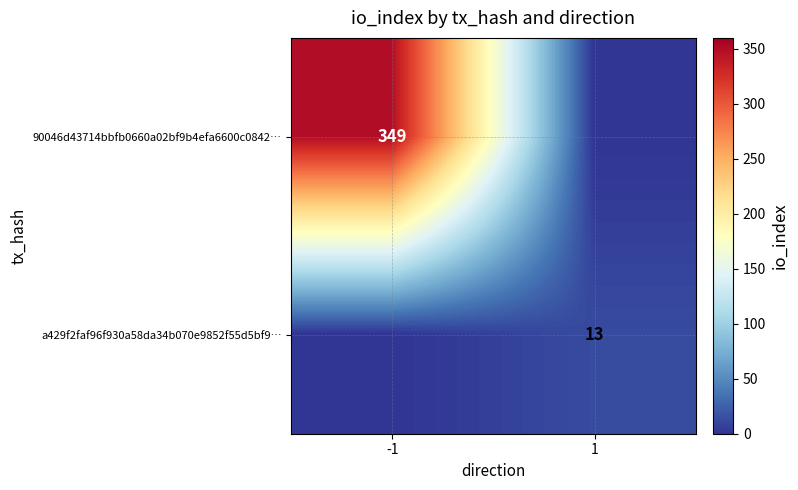

What is the total value across all series at 1?

13